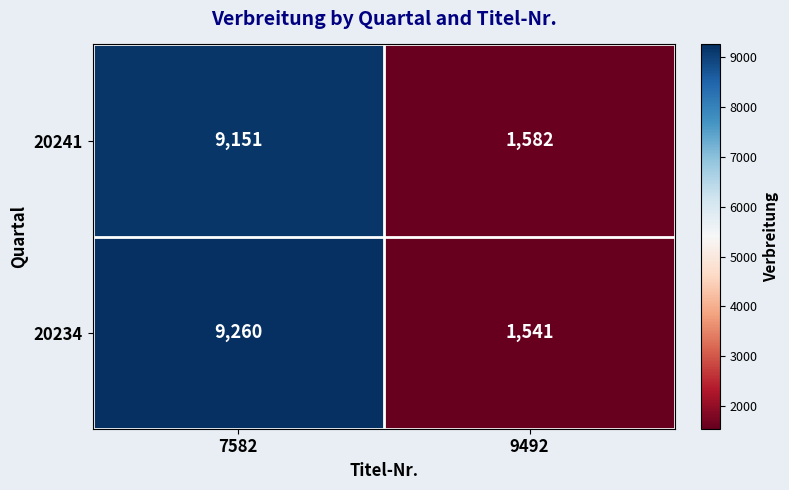

Reading left to right, what are all the values shown in this chart?

20241: 7582=9151	9492=1582
20234: 7582=9260	9492=1541